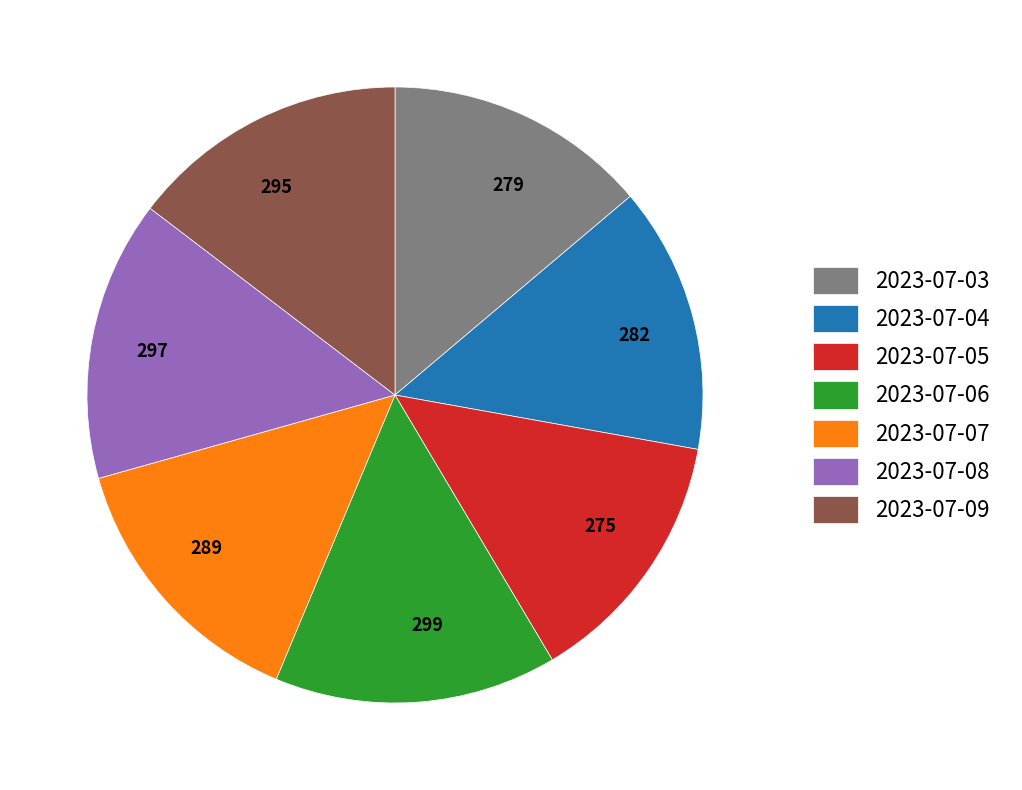

Approximately how many times larger is the value at 299 compared to 297?

1.0